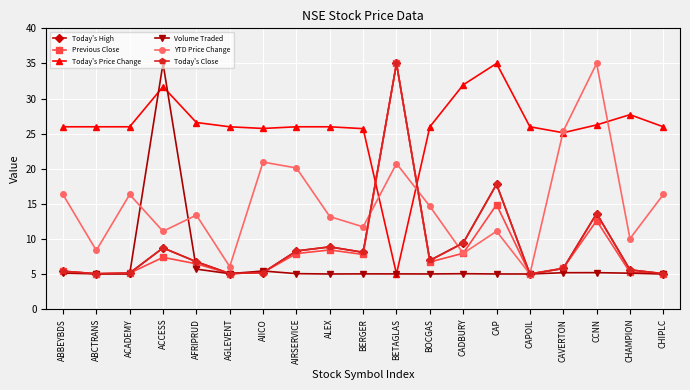

Does the chart have visible grid lines?

Yes